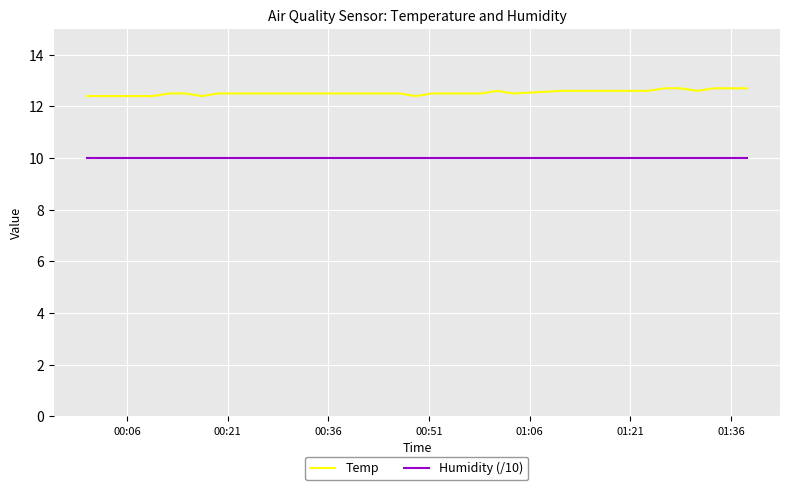

List the series in order of their peak value, lowest first.

Humidity (/10), Temp